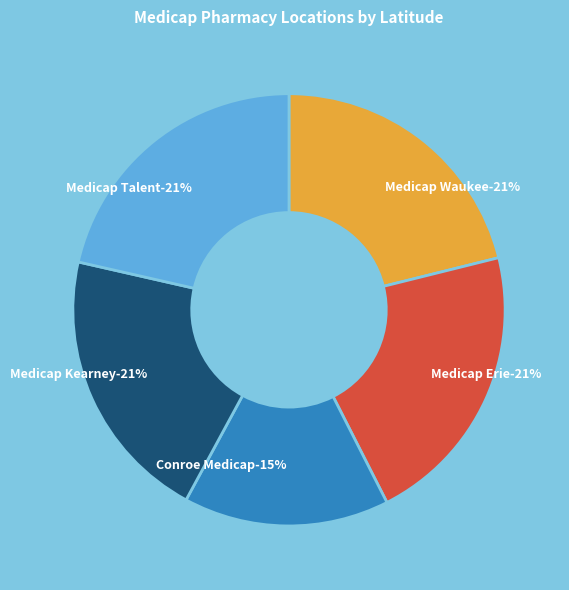

What is the smallest slice in the pie chart?

Conroe Medicap